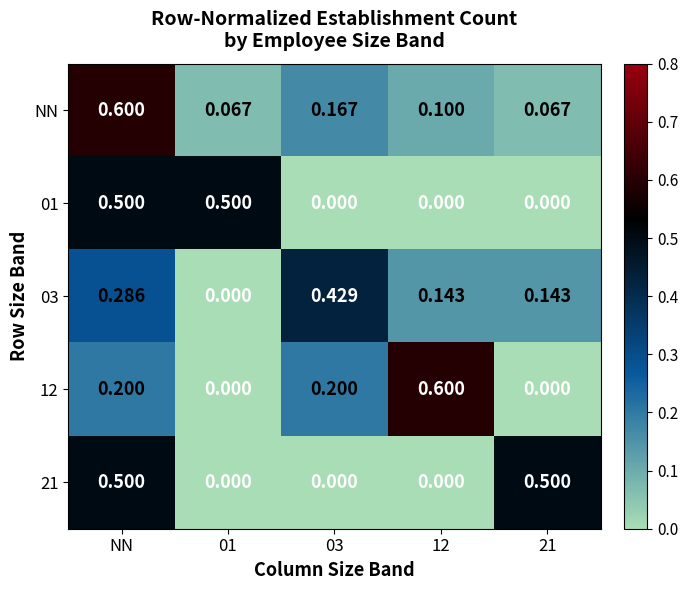

Which series has the widest spread of values?

12